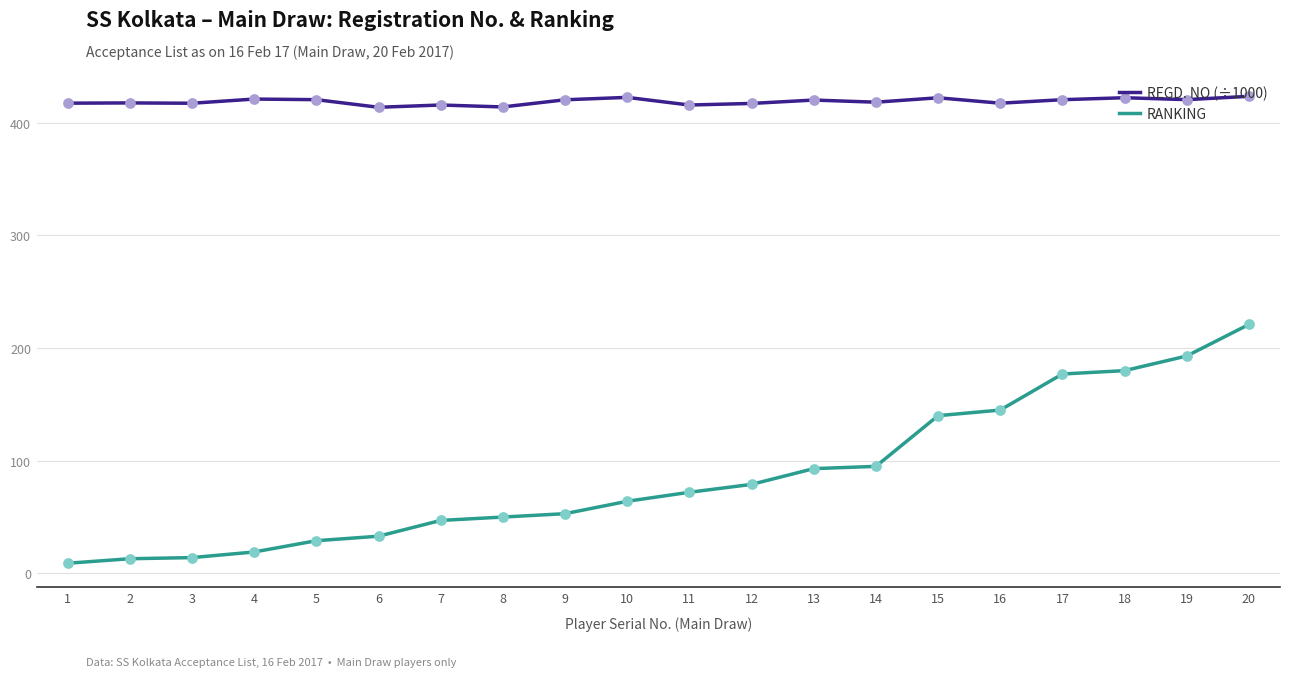

At how many categories does at least one series exceed 268?

20